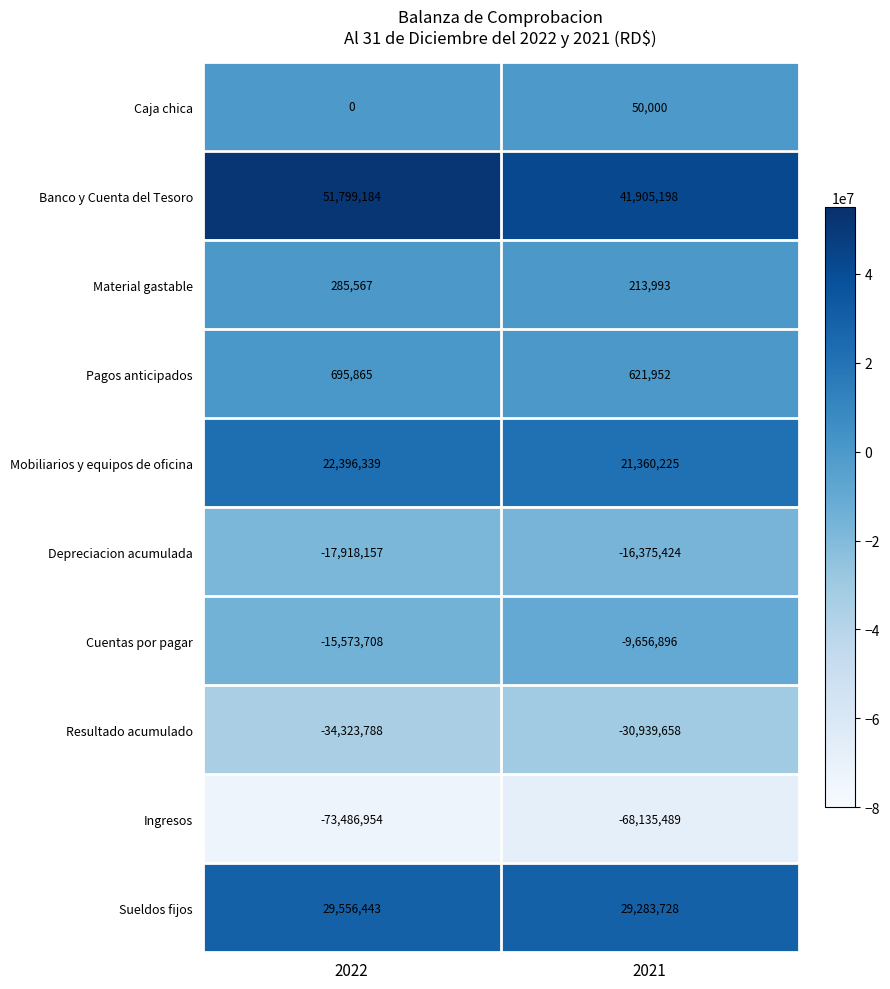

What is the total value across all series at 2021?

-31672371